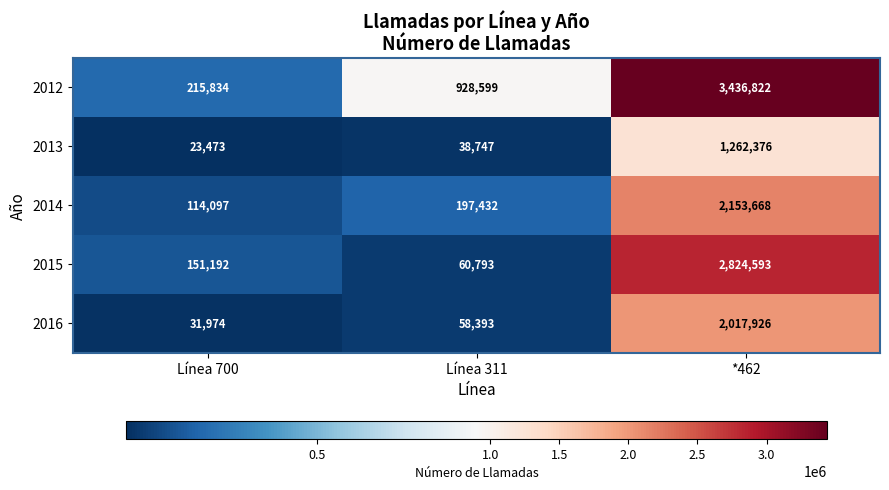

Which series changed the most between Línea 311 and *462?

2015